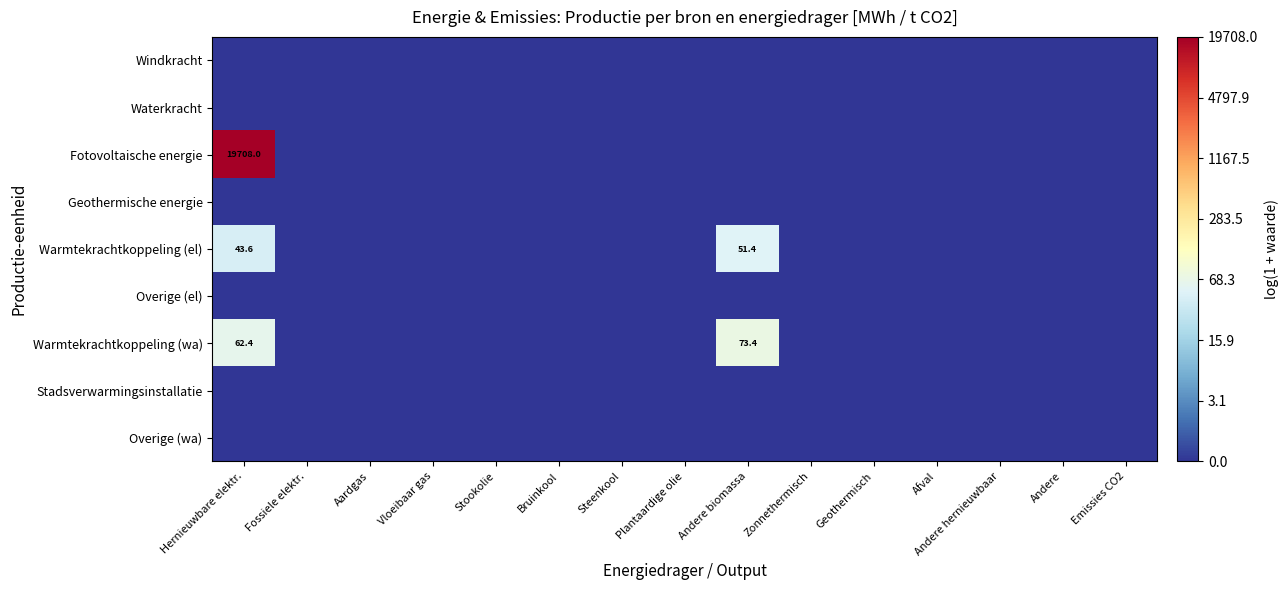

Rank the categories by Windkracht value from lowest to highest.

Hernieuwbare elektr., Fossiele elektr., Aardgas, Vloeibaar gas, Stookolie, Bruinkool, Steenkool, Plantaardige olie, Andere biomassa, Zonnethermisch, Geothermisch, Afval, Andere hernieuwbaar, Andere, Emissies CO2